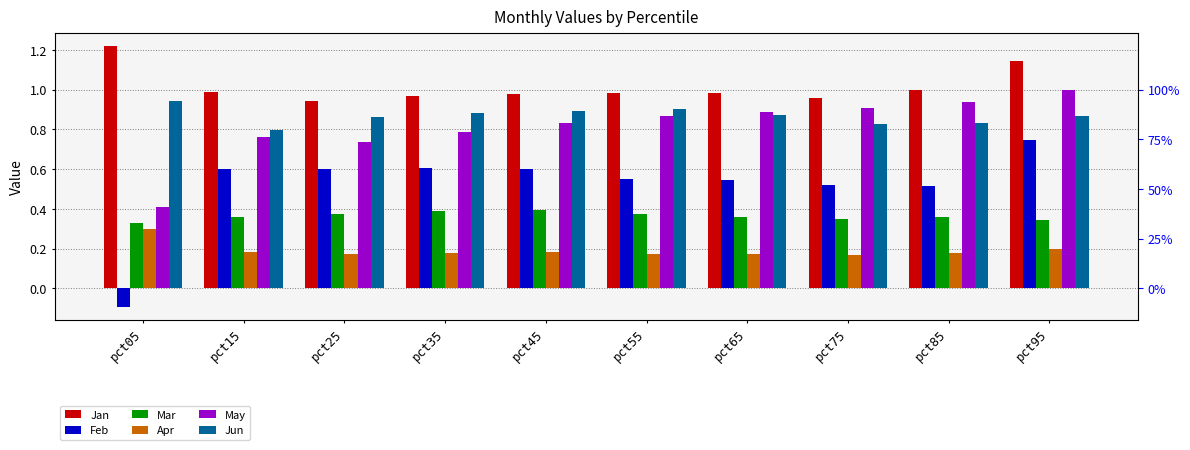

How many groups of bars are there?

10